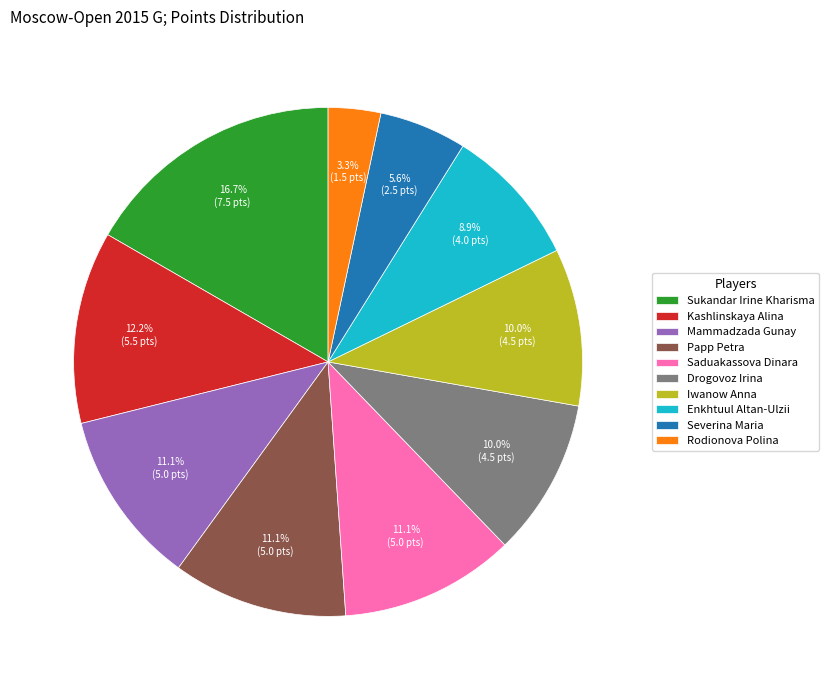

What percentage is NOT represented by Drogovoz Irina?

90.0%